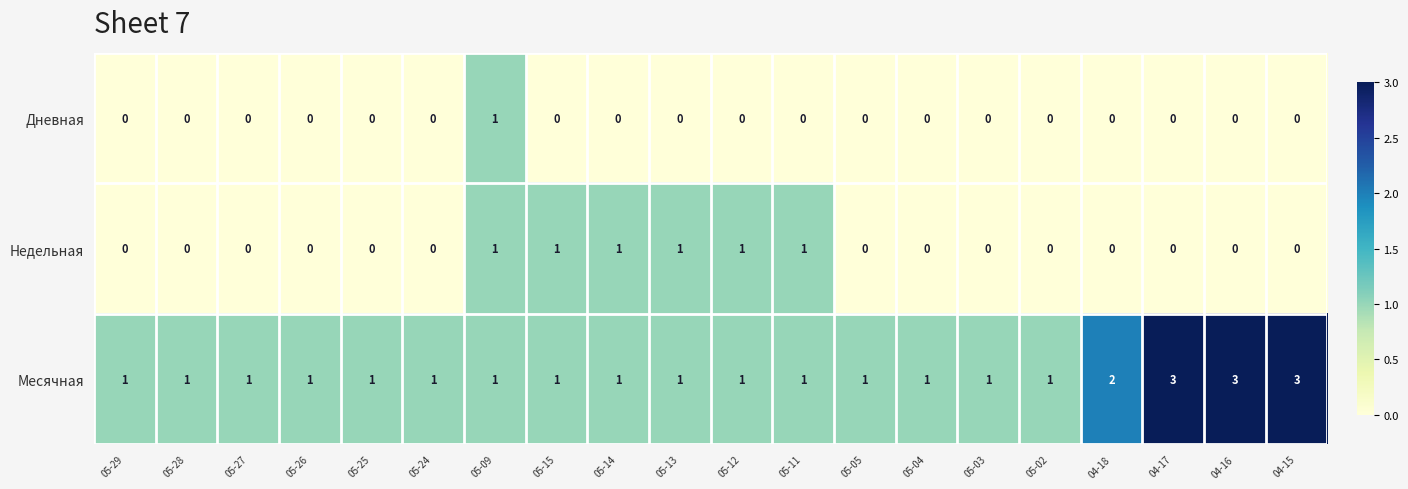

List the series in order of their overall mean, lowest first.

Дневная, Недельная, Месячная